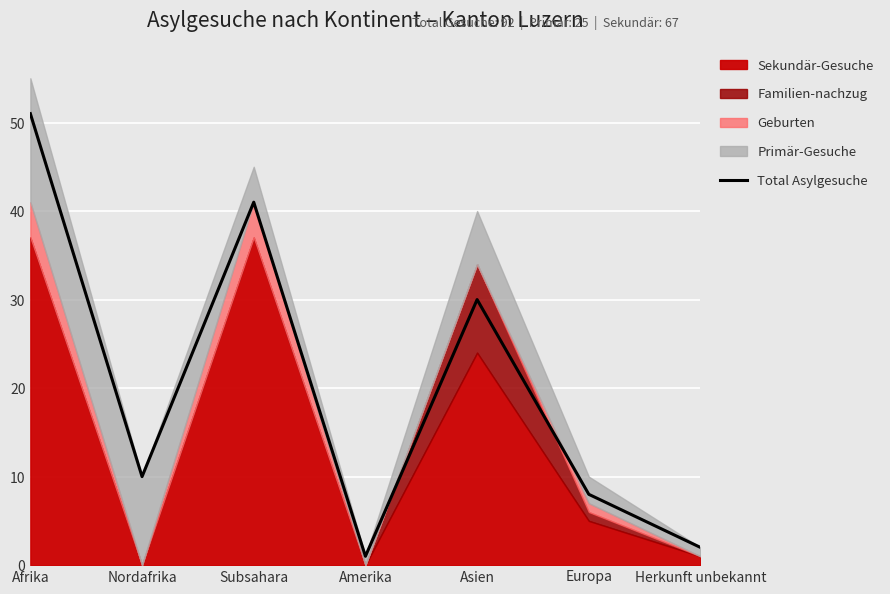

What position from the right is Herkunft unbekannt?

1